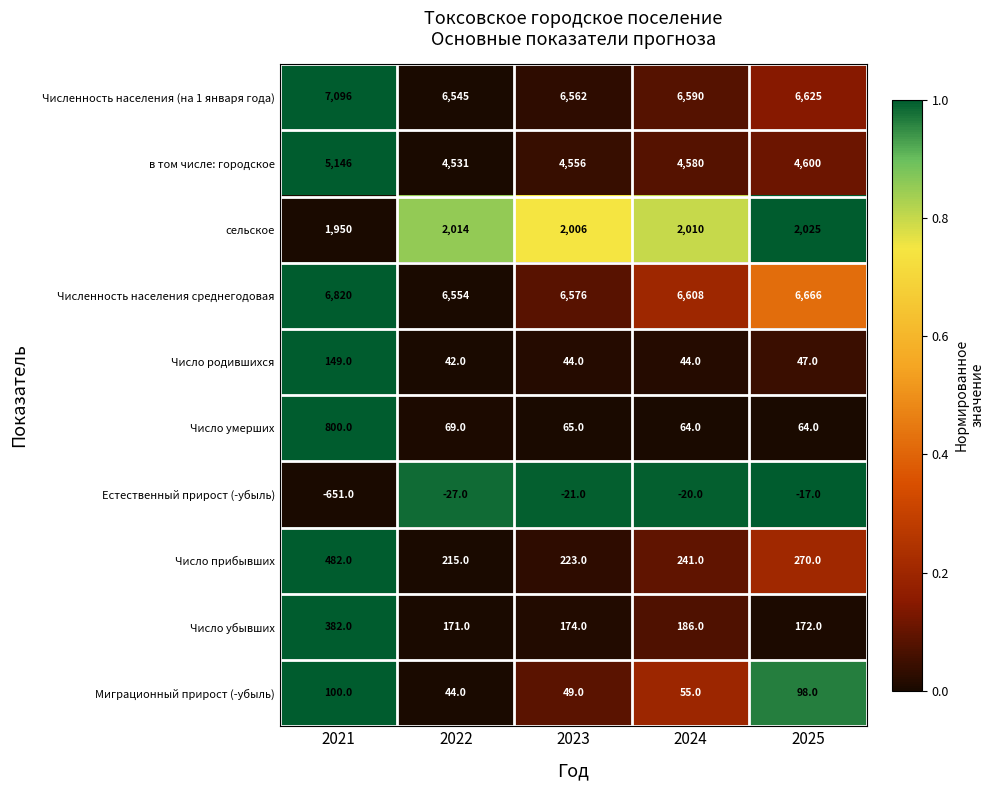

At which label is Численность населения среднегодовая closest to 6687?

2025